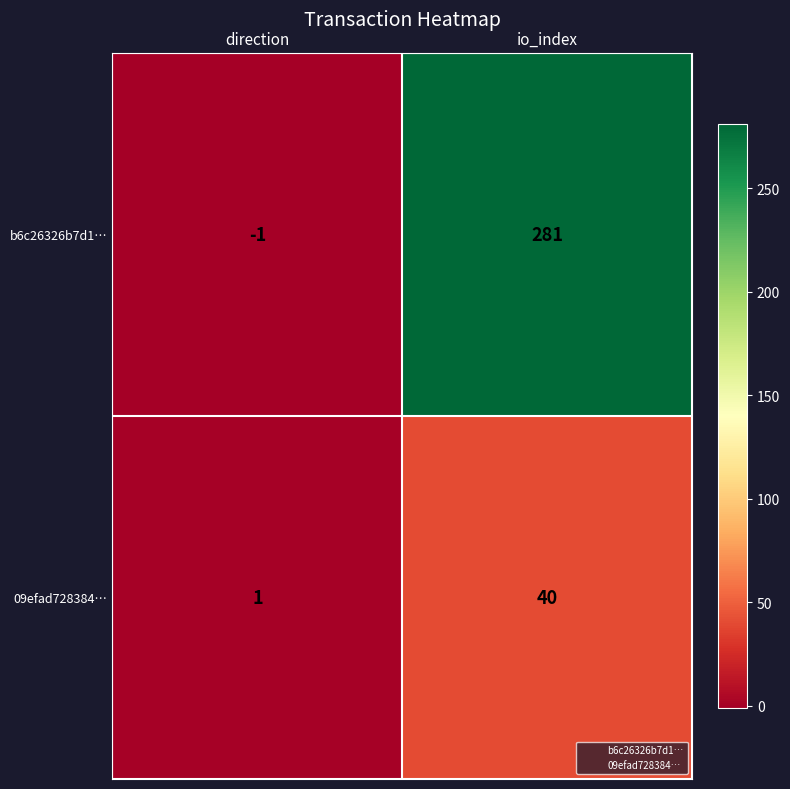

Reading right to left, list all the values displayed in this chart.

b6c26326b7d1…: io_index=281	direction=-1
09efad728384…: io_index=40	direction=1